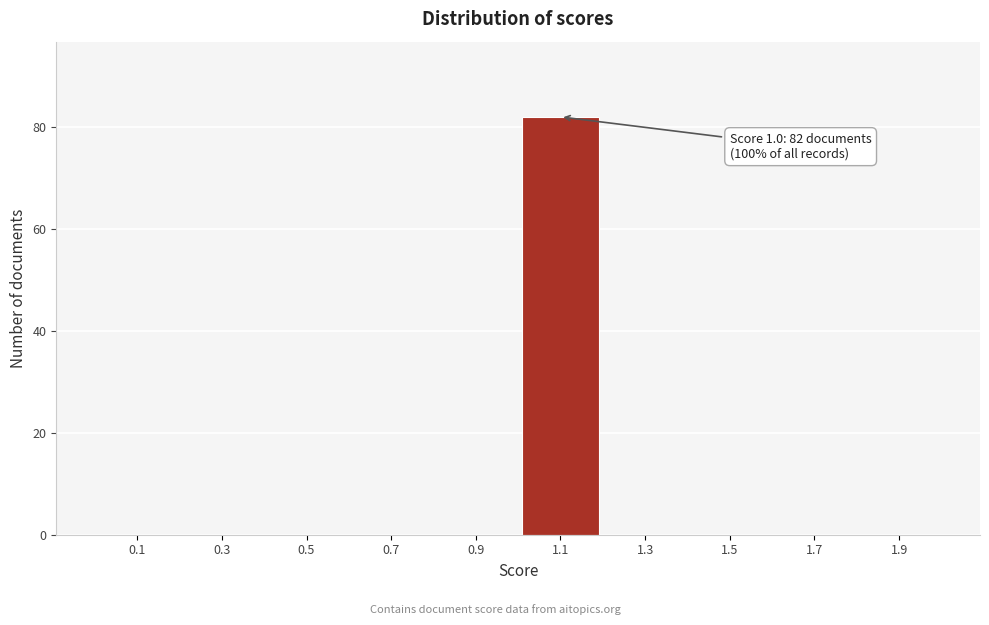

Over which range of the x-axis is the bar tallest?

1.0 to 1.2